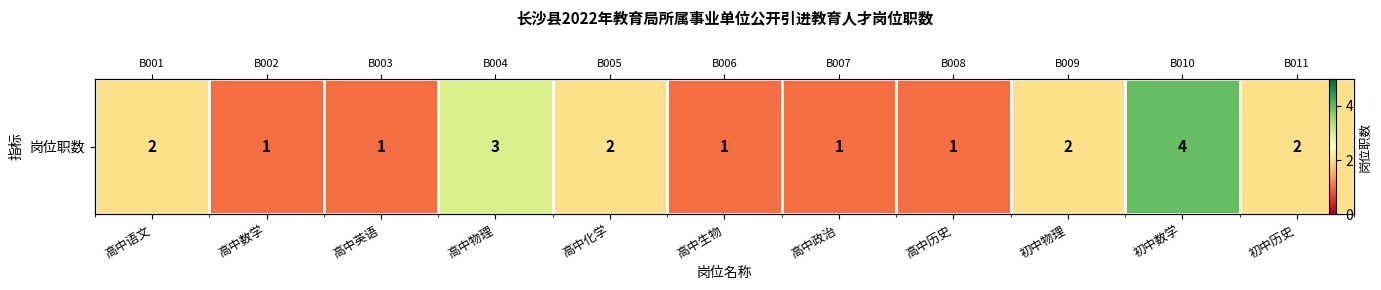

List the labels in order of value, largest first.

初中数学, 高中物理, 高中语文, 高中化学, 初中物理, 初中历史, 高中数学, 高中英语, 高中生物, 高中政治, 高中历史